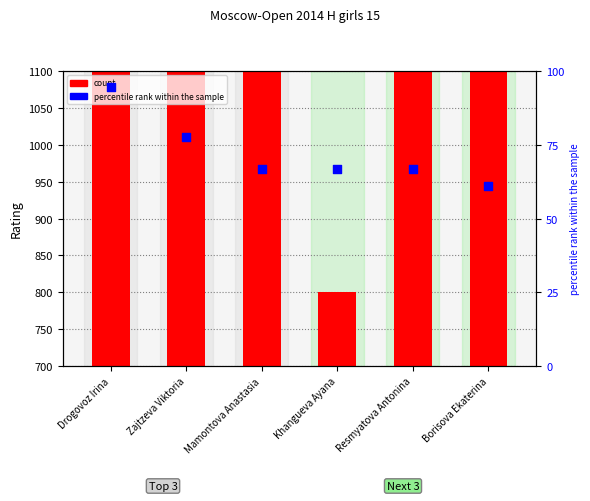

At how many categories does at least one series exceed 1751?

5